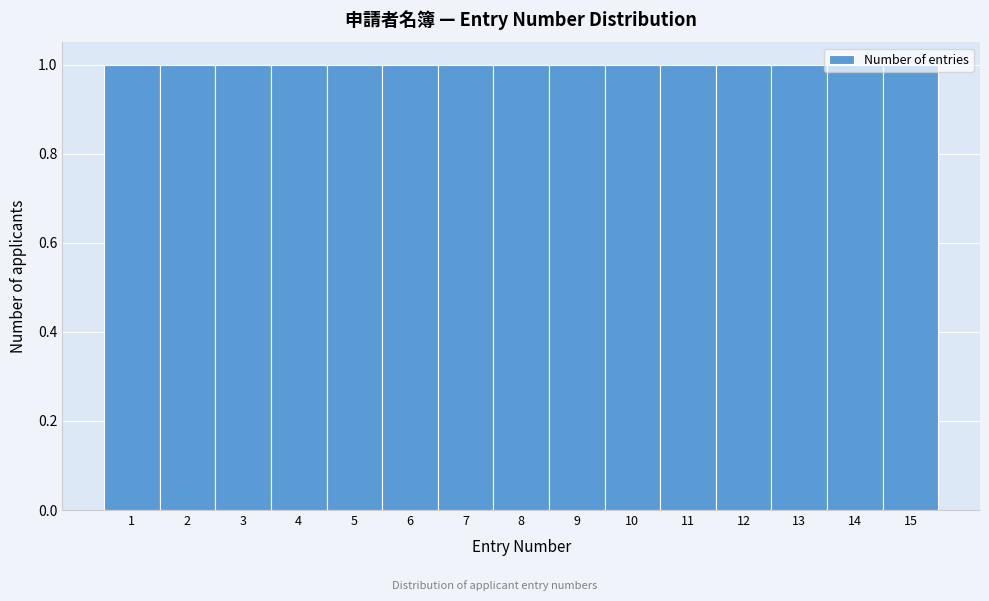

What is the height of the bar covering 13.5 to 14.5 on the x-axis? The values are not printed on the chart, so give them approximately, as read against the axis.

1